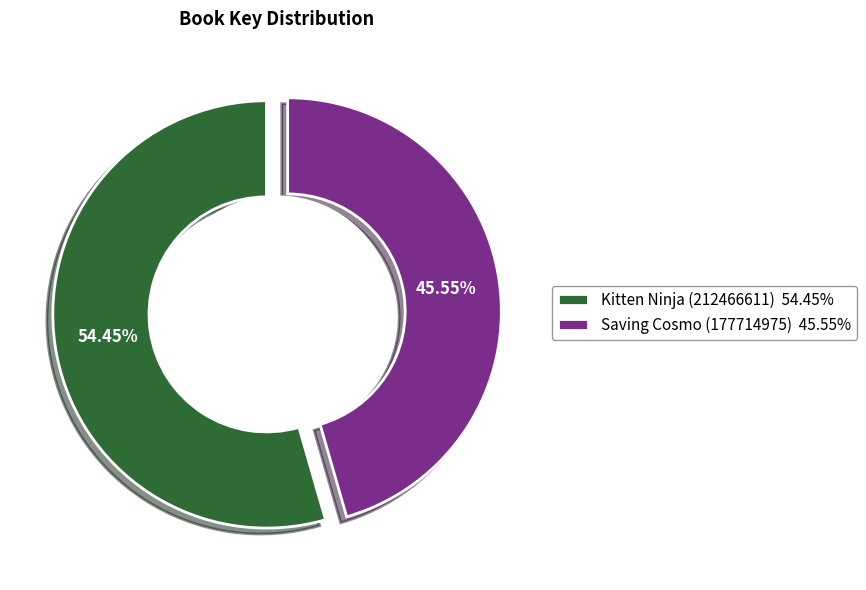

Which category has the smallest portion of the pie?

Saving Cosmo (177714975)